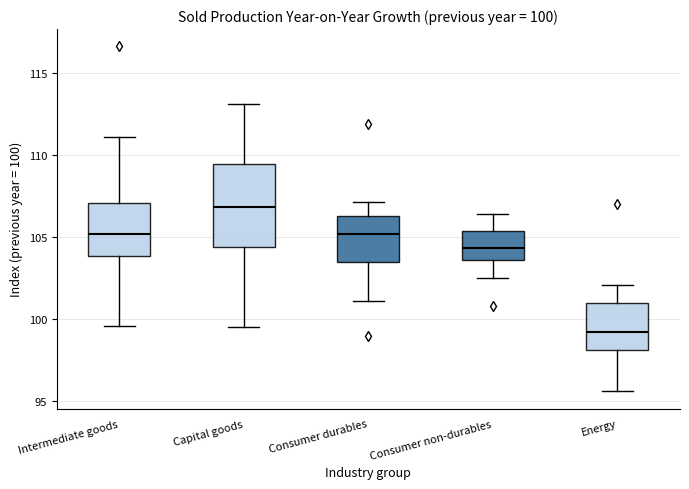

Which box is the tallest, from its lower edge to its upper edge?

Capital goods